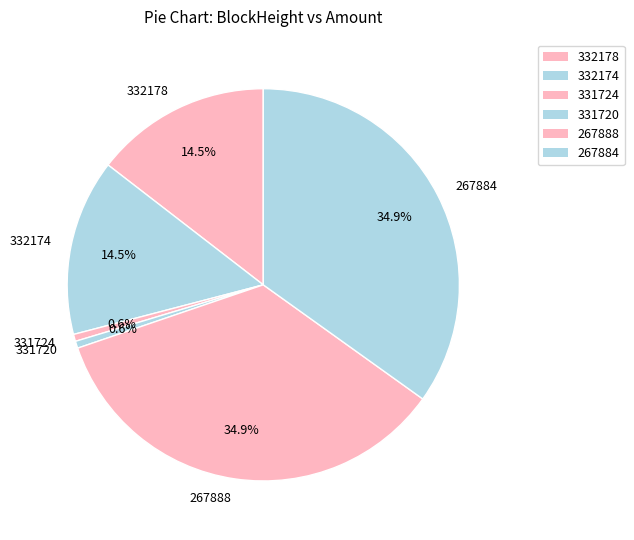

To the nearest percent, what portion does 331720 represent?

1%